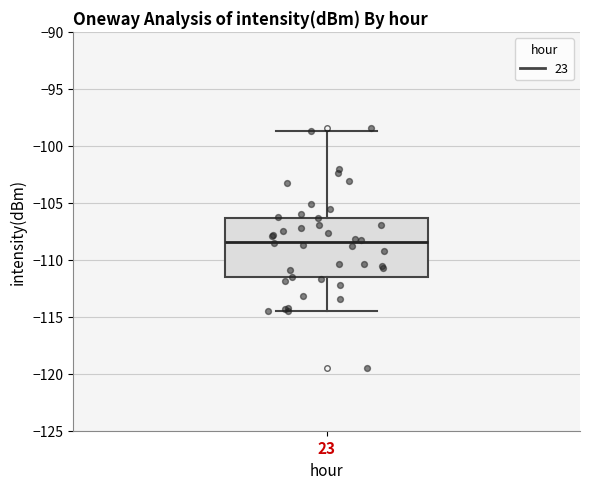

Read this box plot against the y-axis: the position of the median line, the range covered by the box, and the ends of both whiskers. The values are not printed on the chart, so give them approximately, as read against the axis.

median -108.5, box -111.5 to -106.5, whiskers -114.5 to -98.5